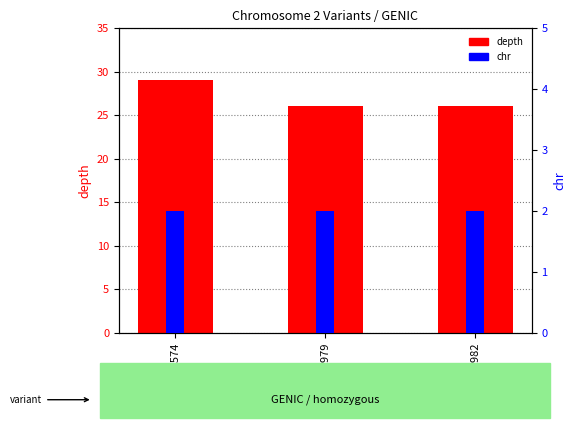

What is the highest value of the chr series?

2